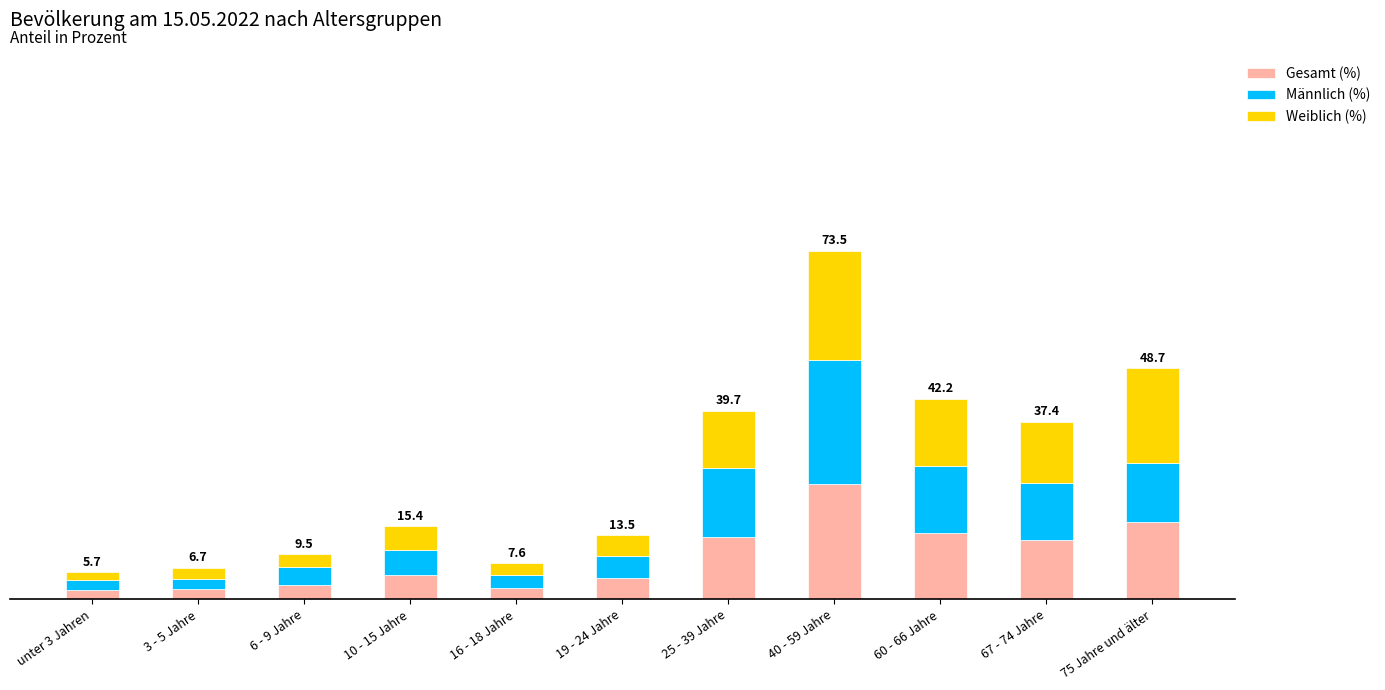

Does the chart contain any negative values?

No